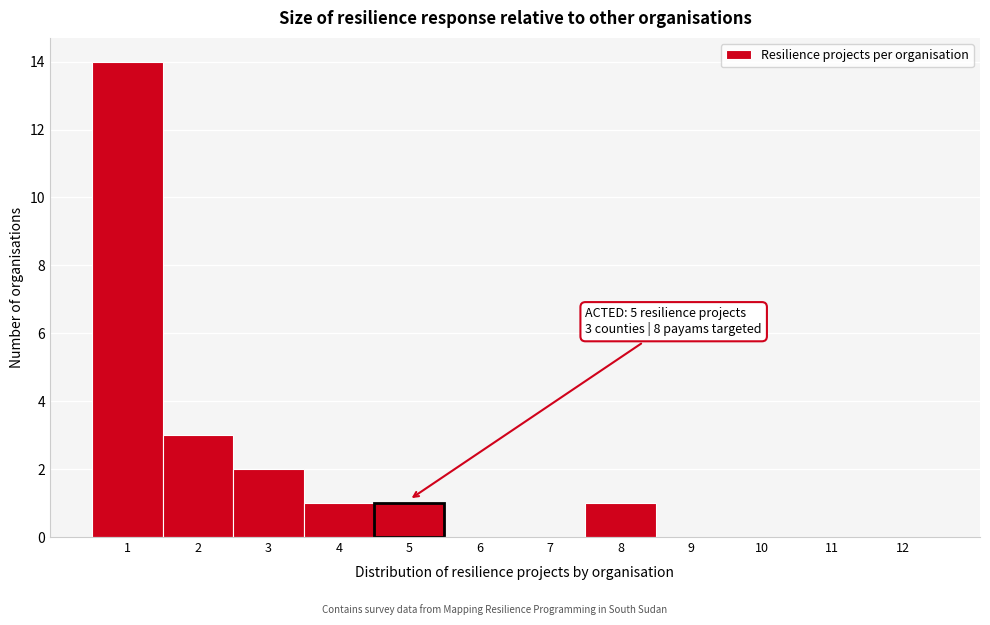

Over which range of the x-axis is the bar tallest?

0.5 to 1.5